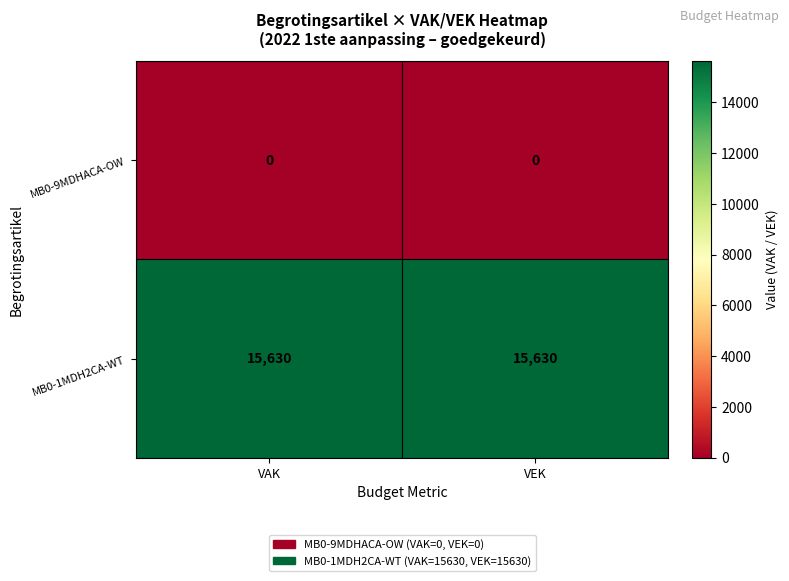

What is the difference between the highest and lowest values at VEK?

15630